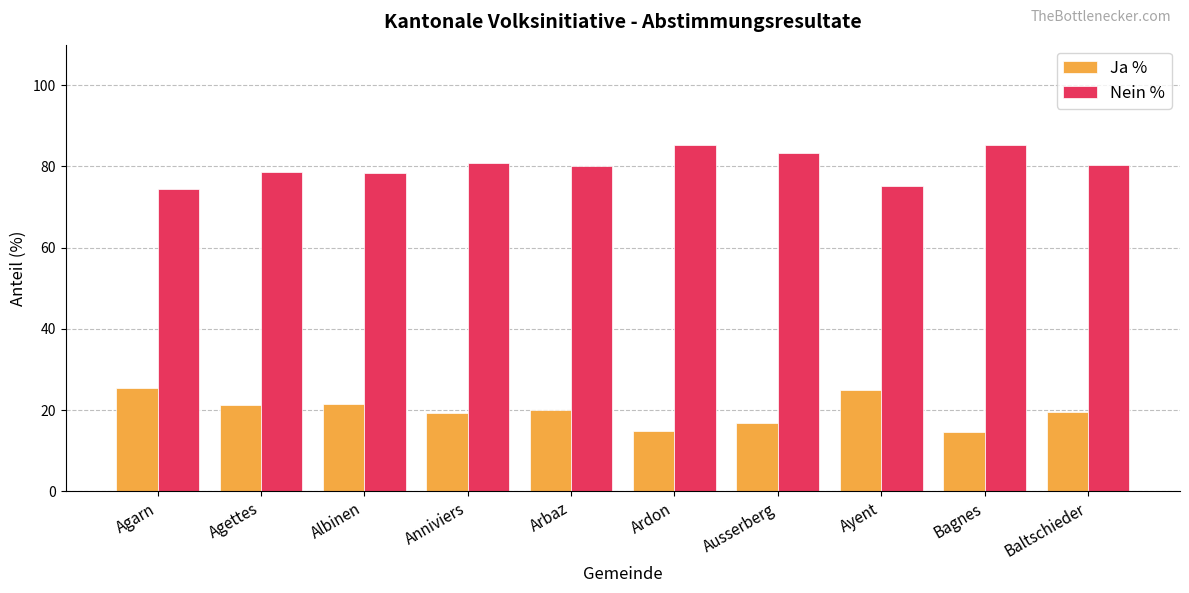

What is the difference between the maximum and second lowest values in the Ja % series?

10.6